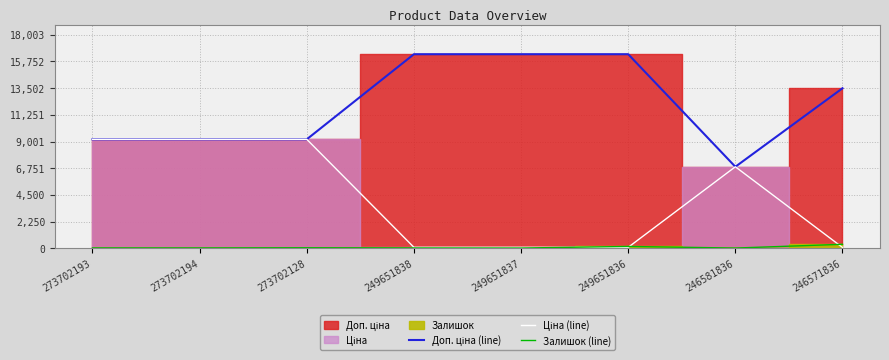

What is the value of the Доп. ціна (line) point at the 1st from the left?

9185.9